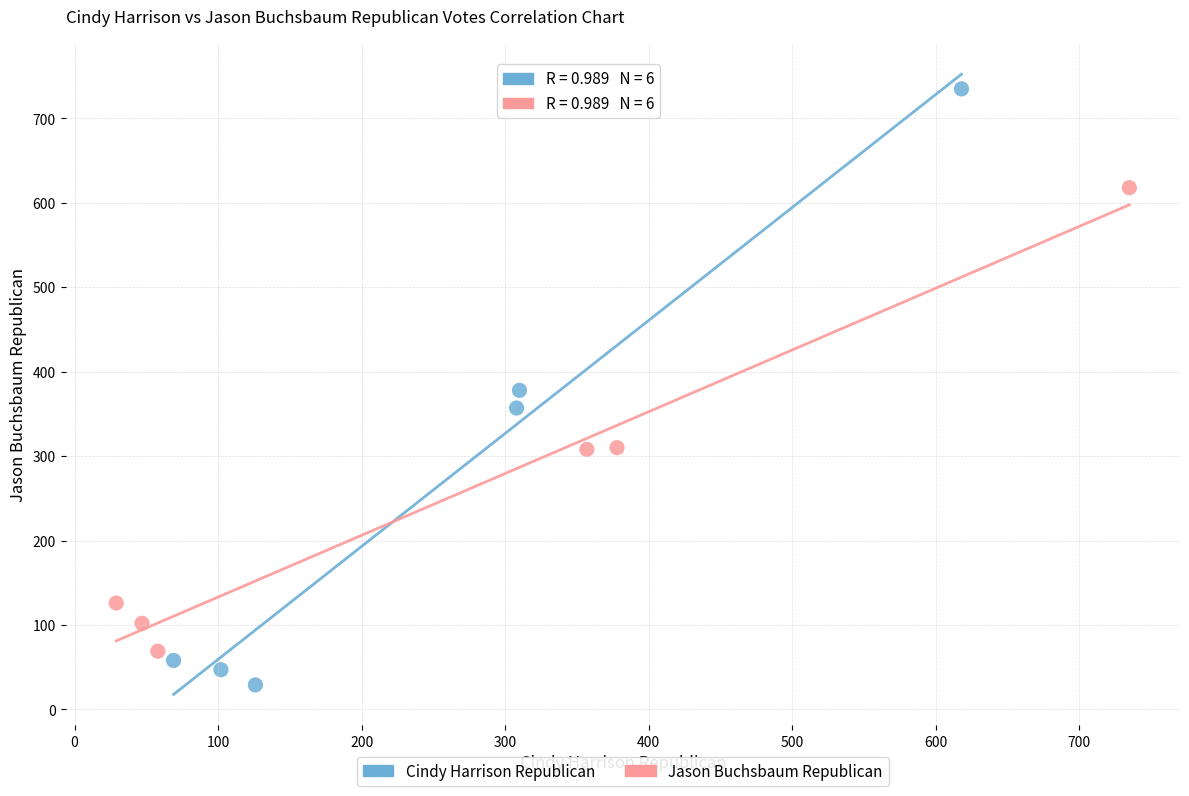

Which series contains the highest Y value?

Cindy Harrison Republican